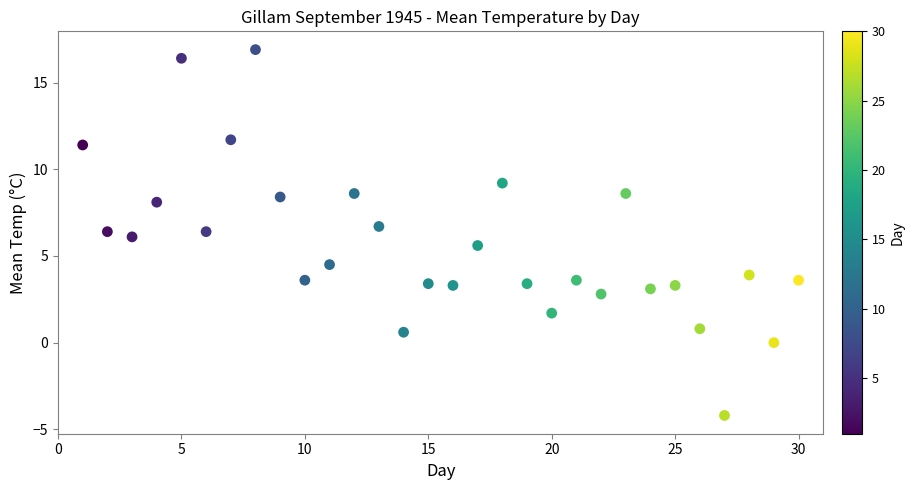

What is the range of Y values (max minus min)?

21.1